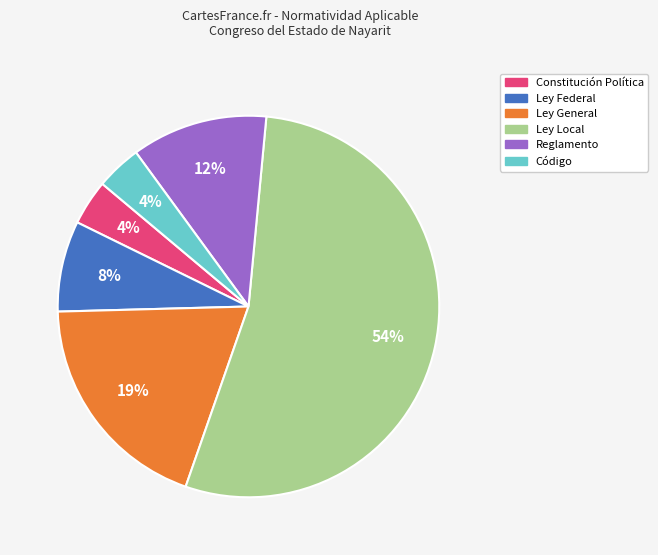

Approximately how many times larger is the value at Código compared to Constitución Política?

1.0